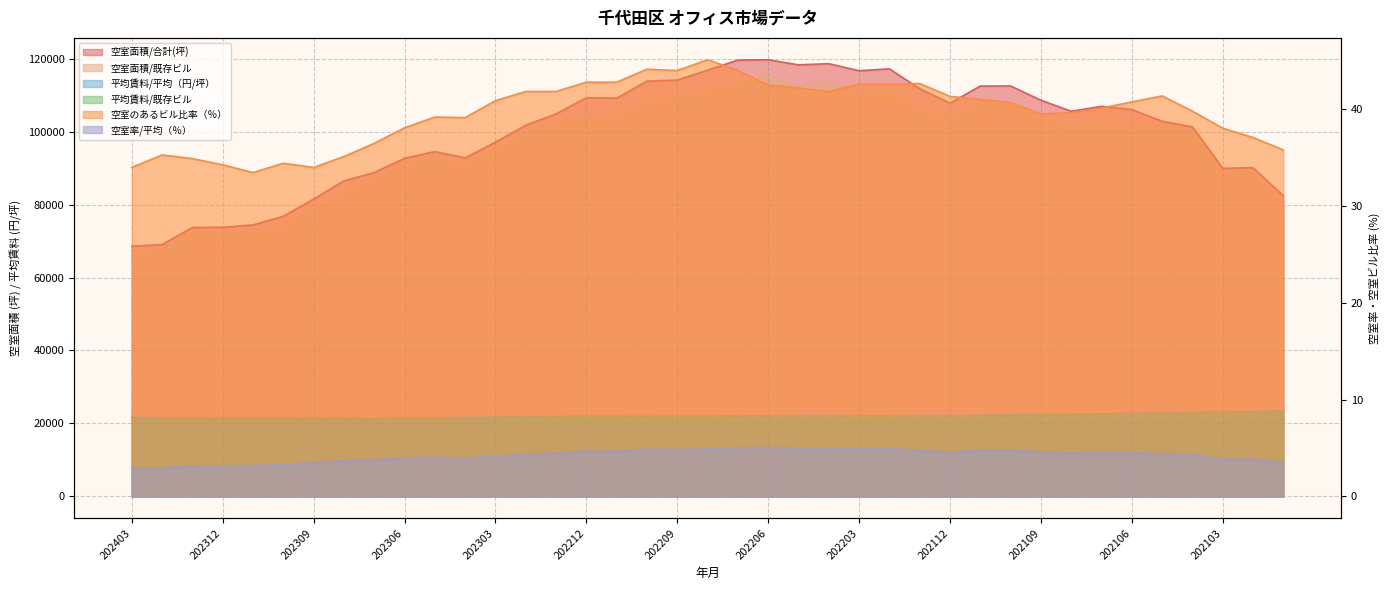

How many interior local peaks does the 空室面積/既存ビル series have?

10